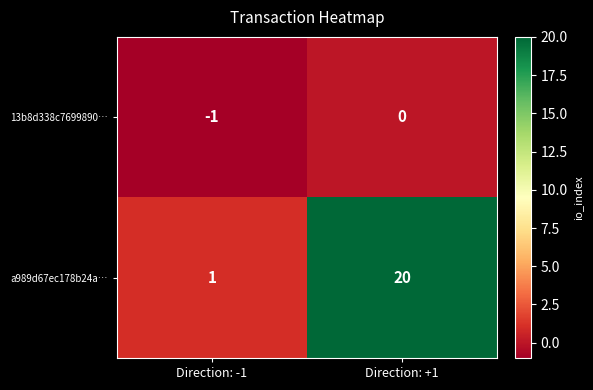

List the series in order of their overall mean, lowest first.

13b8d338c7699890…, a989d67ec178b24a…